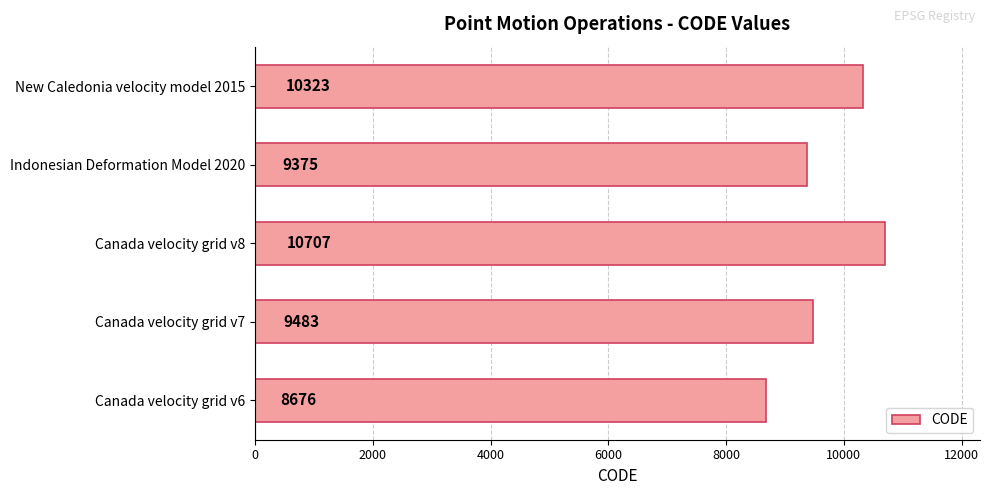

Which category has the highest value across all series?

Canada velocity grid v8